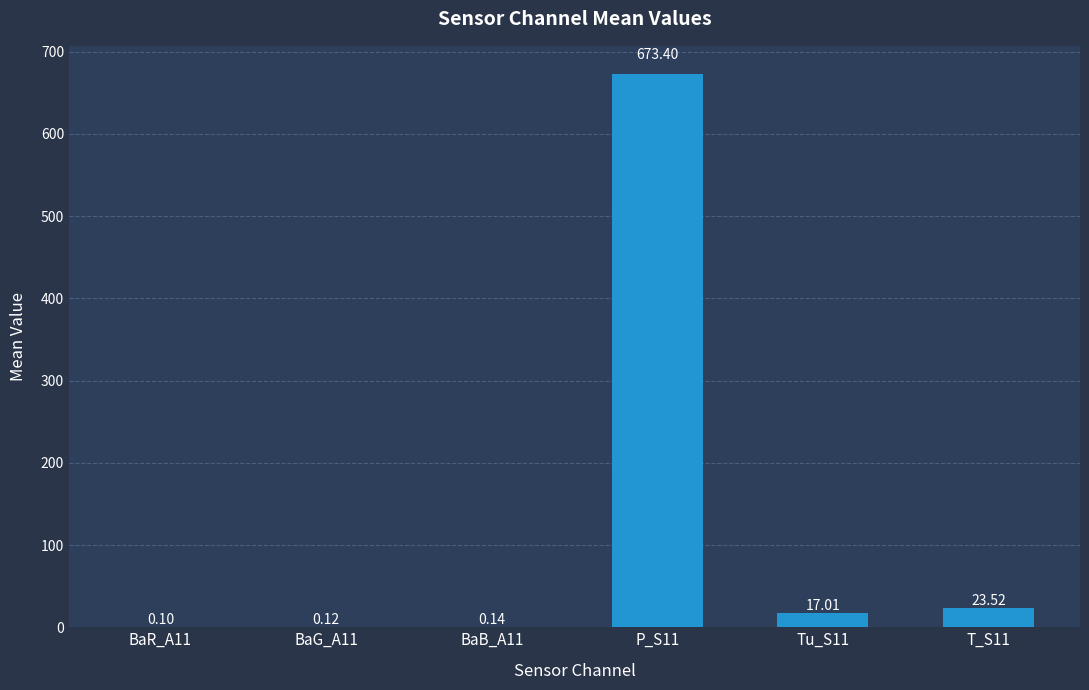

What is the change in value from Tu_S11 to T_S11?

+6.5